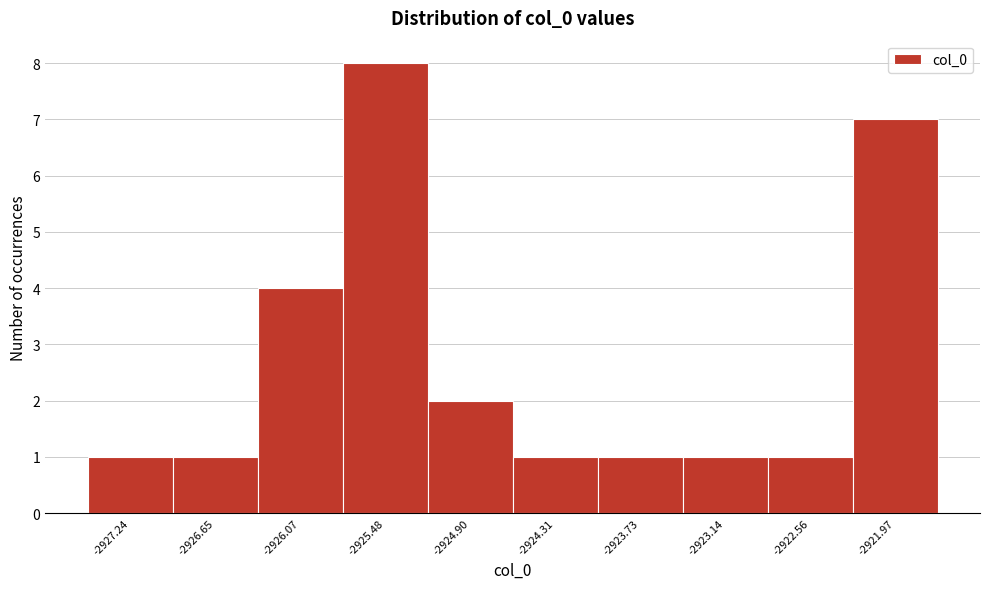

Reading right to left, list all the values displayed in this chart.

7	1	1	1	1	2	8	4	1	1